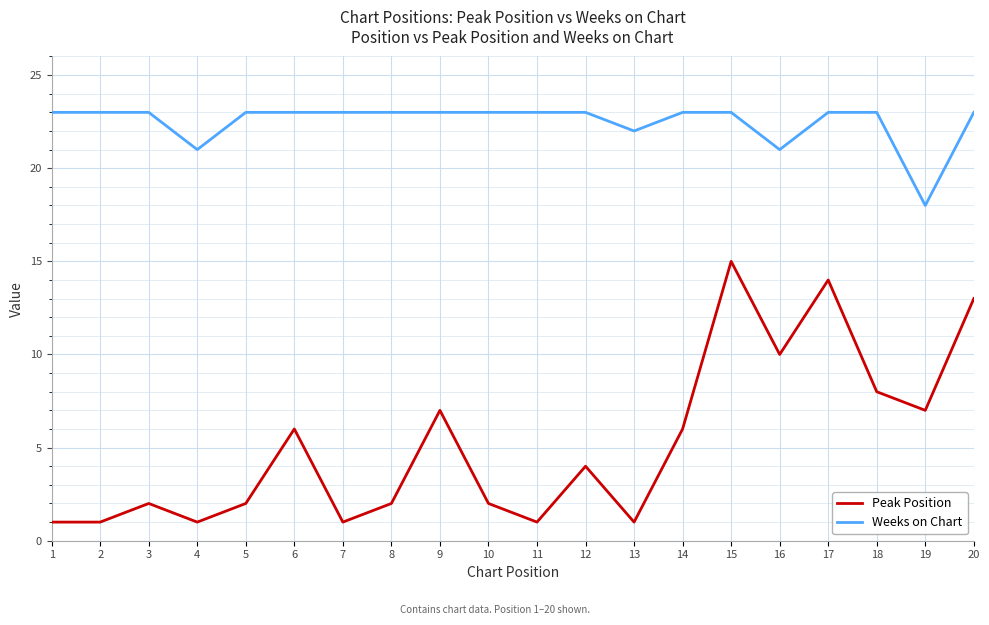

Which series has the largest total across all categories?

Weeks on Chart